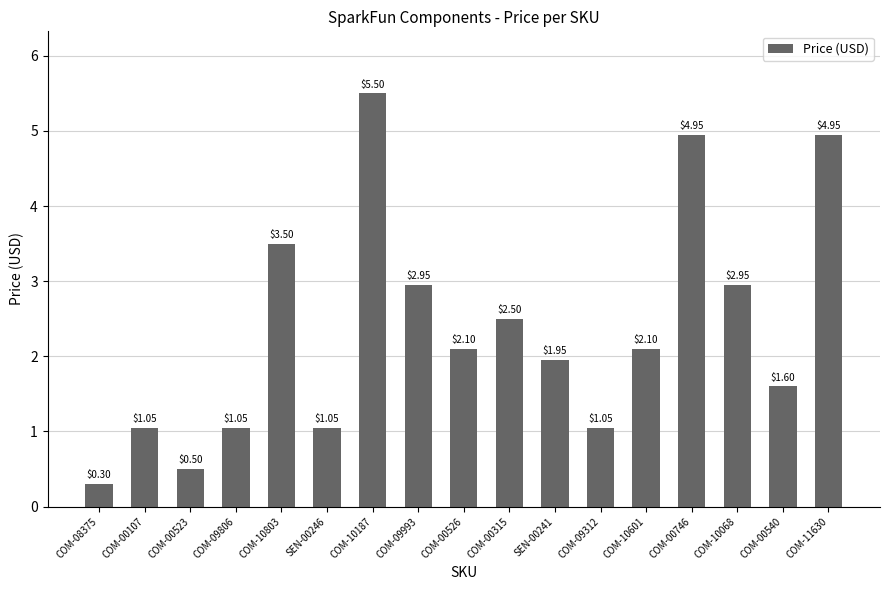

What is the sum of the values at COM-09806 and COM-00540?

2.7